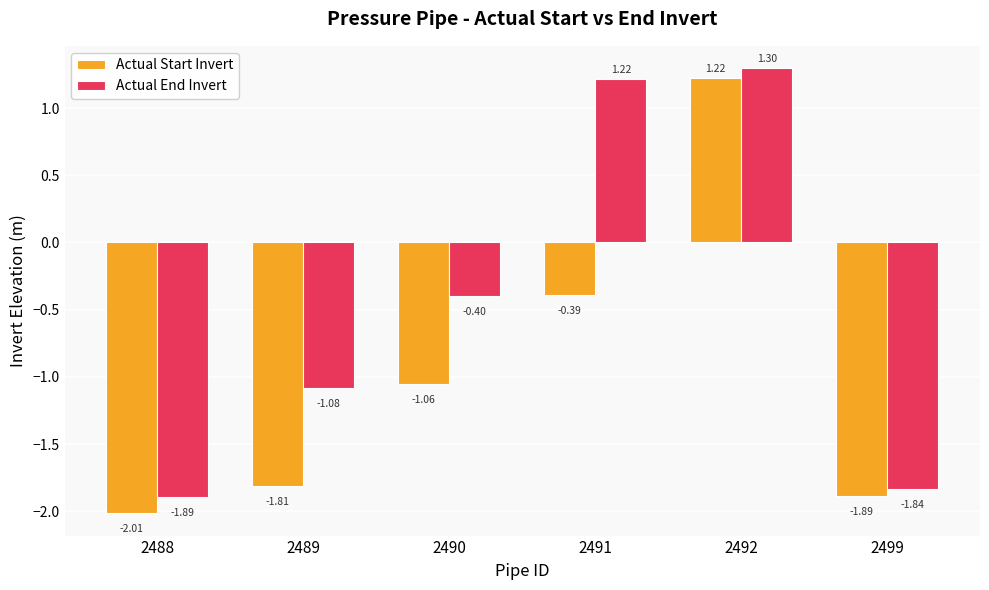

How many groups of bars are there?

6